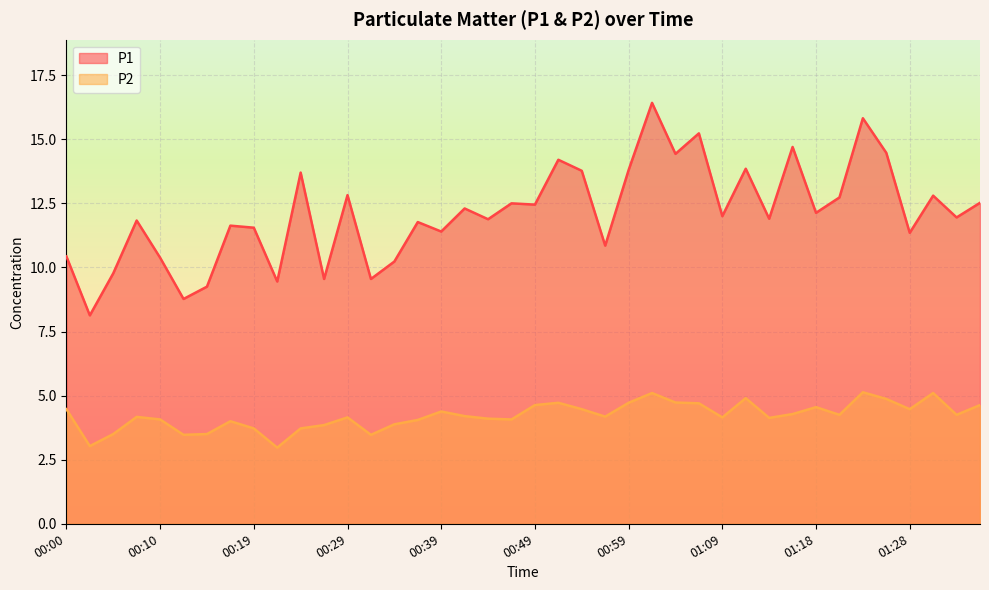

At 00:54, list the series in order from largest to smallest.

P1, P2